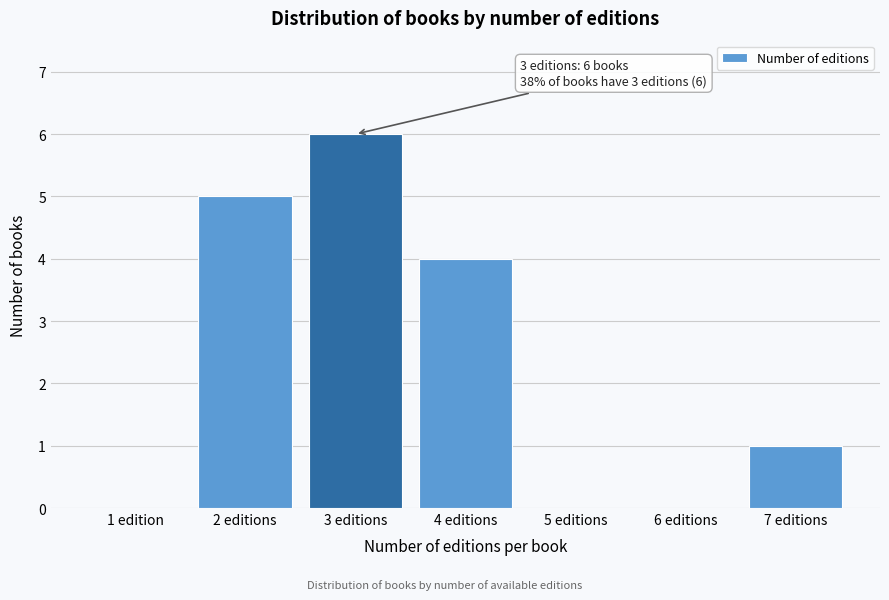

Reading left to right, transcribe all the data shown in this chart.

1 edition=0	2 editions=5	3 editions=6	4 editions=4	5 editions=0	6 editions=0	7 editions=1